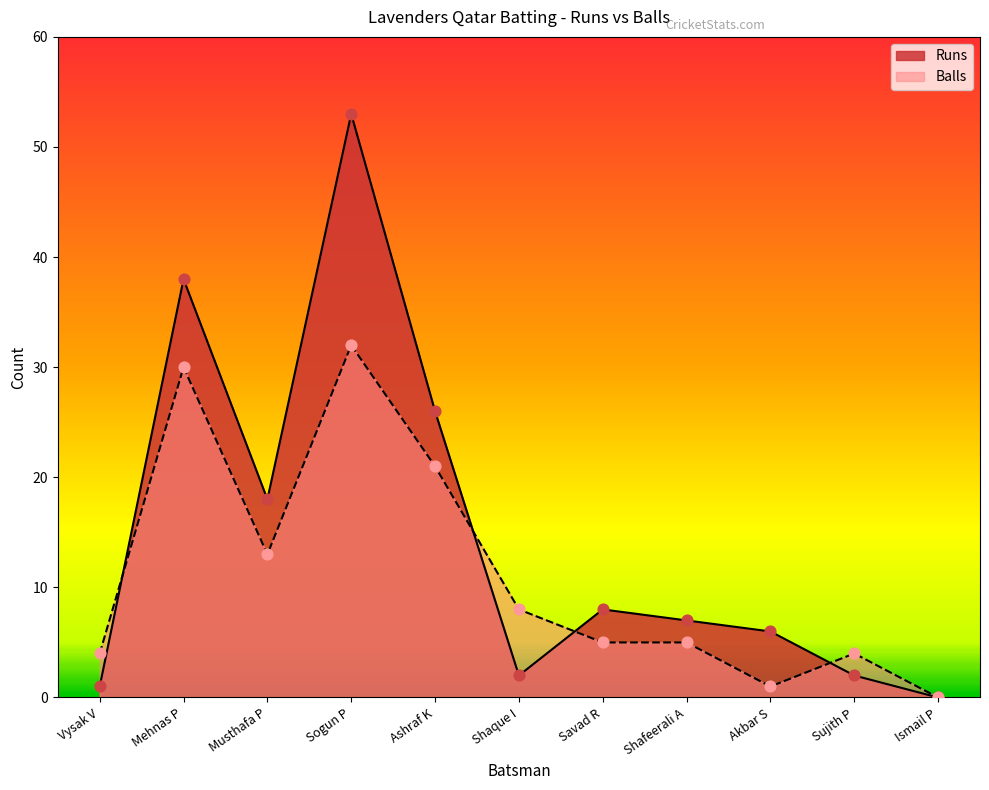

What is the total value across all series at Shaque I?

10